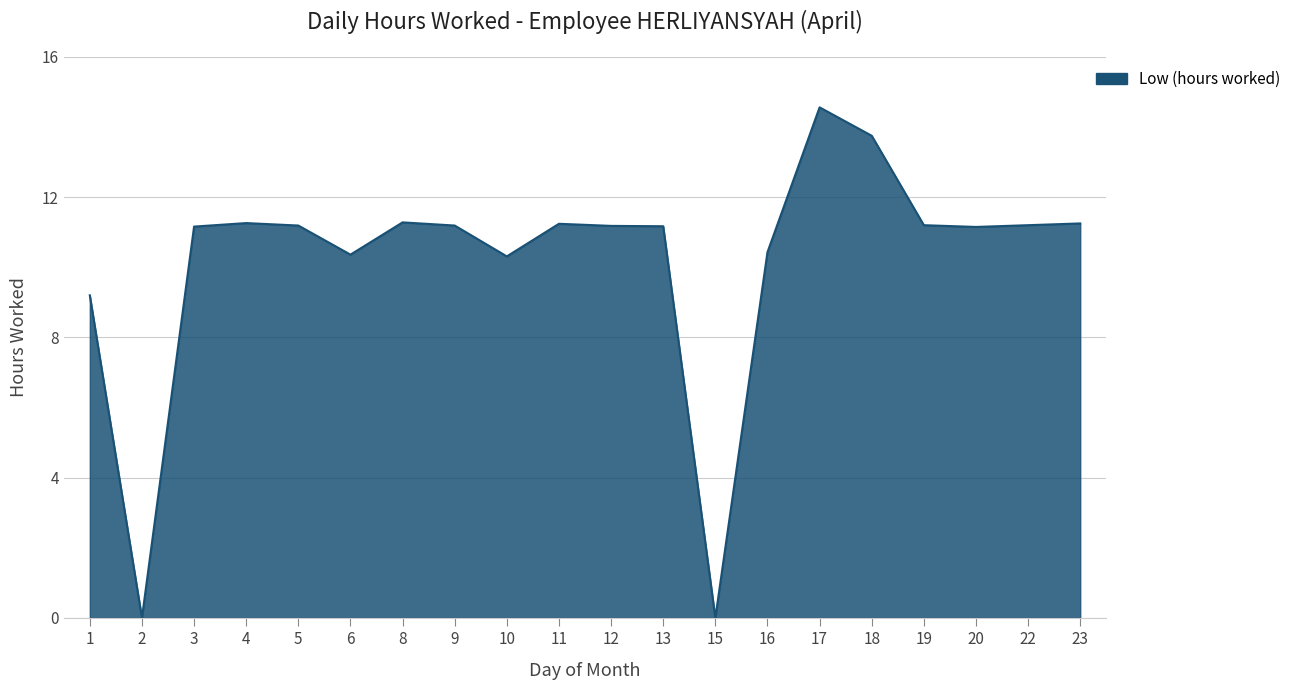

The chart shows a value of 9.2 at 1. True or false?

True